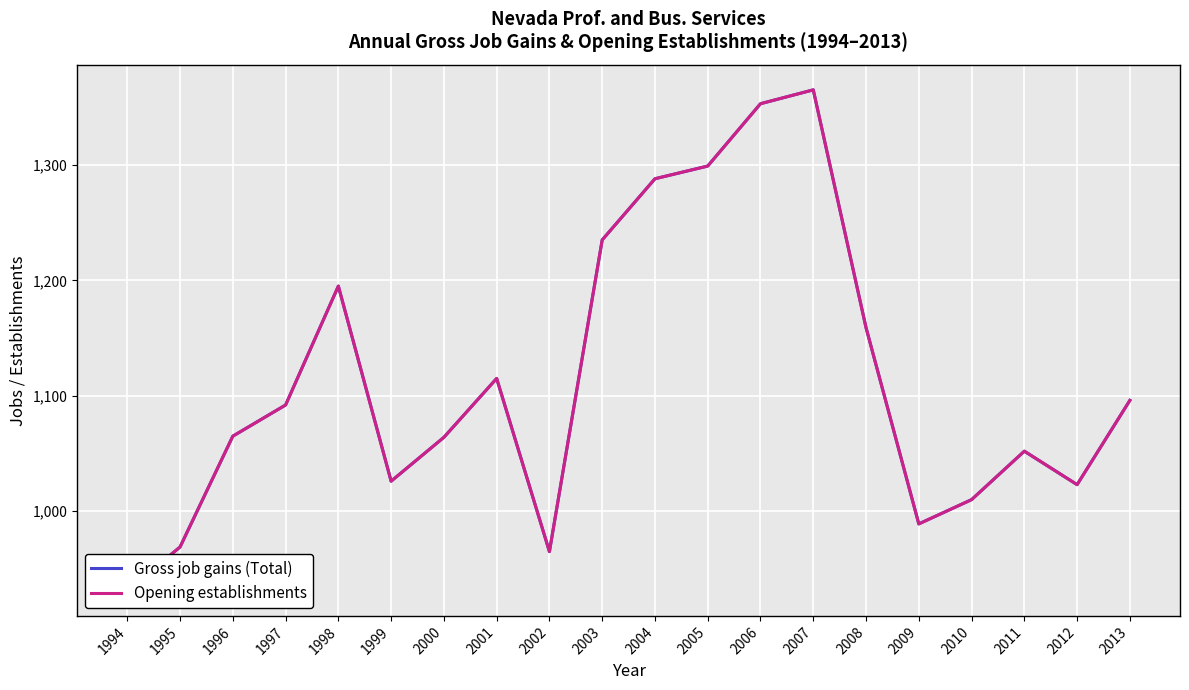

Is this an area chart (filled region under the line)?

No